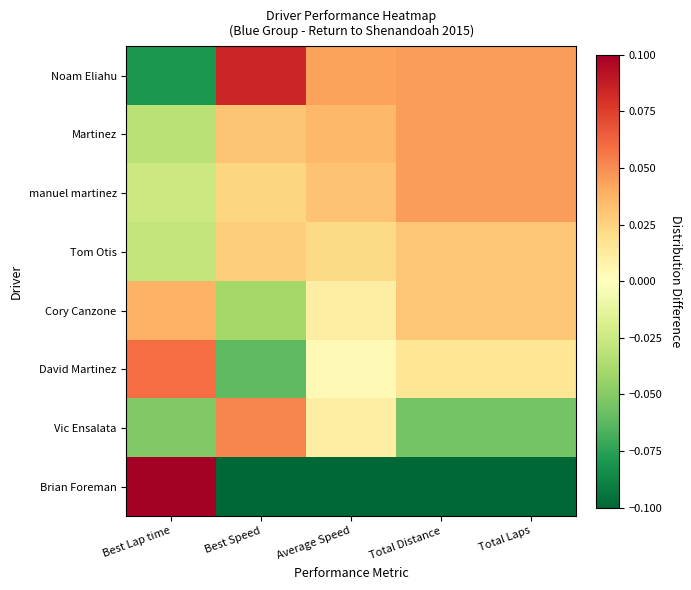

At how many categories does at least one series exceed 0?

5